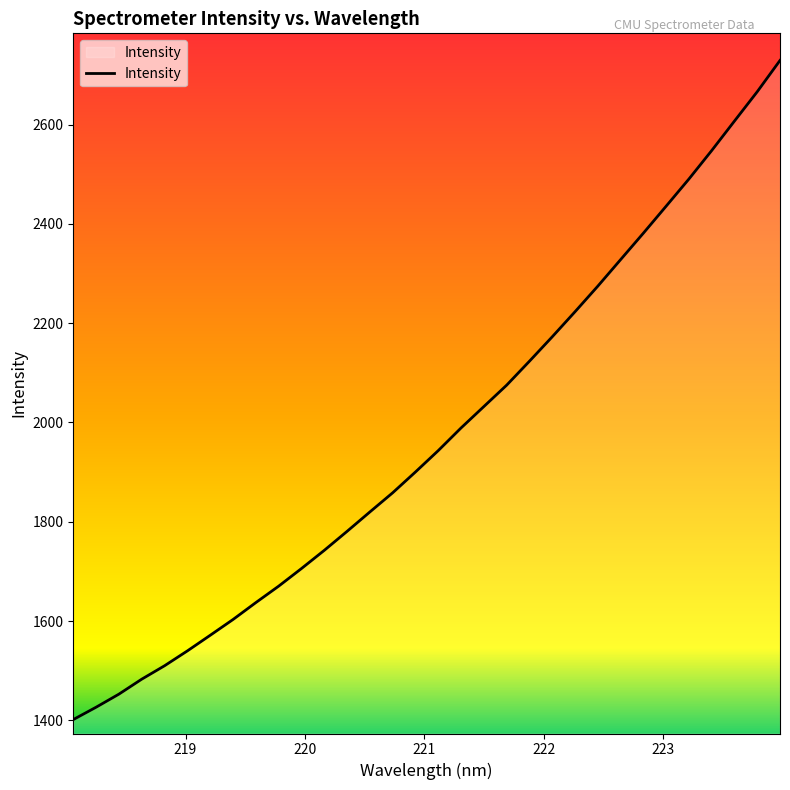

What is the difference between the maximum and minimum values?

1327.4